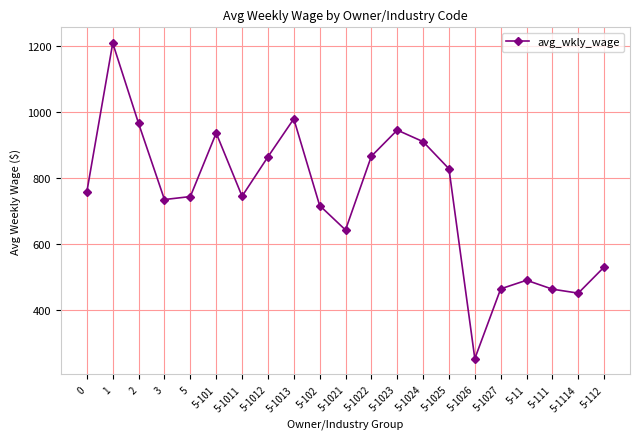

What is the sum of the values at 5-1011 and 5-1021?

1388